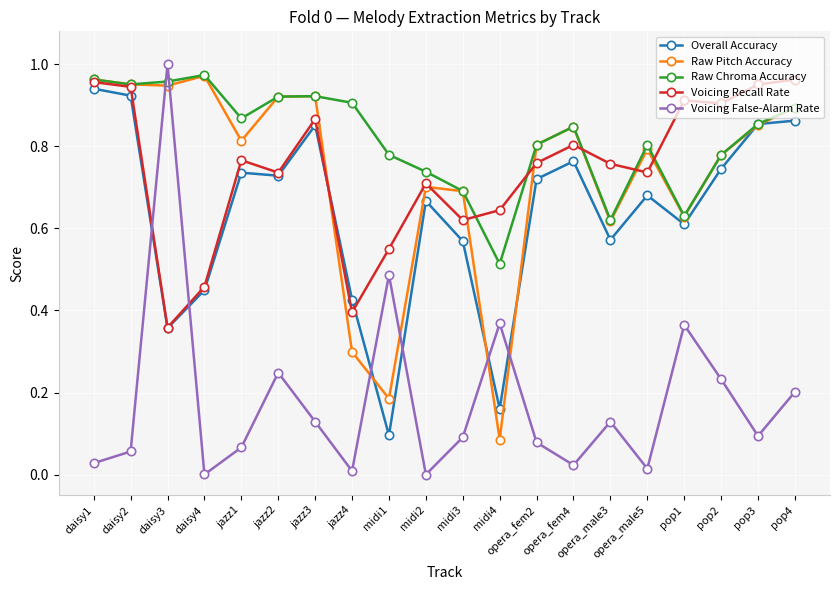

The Voicing False-Alarm Rate series shows 0.2 at pop1. True or false?

False